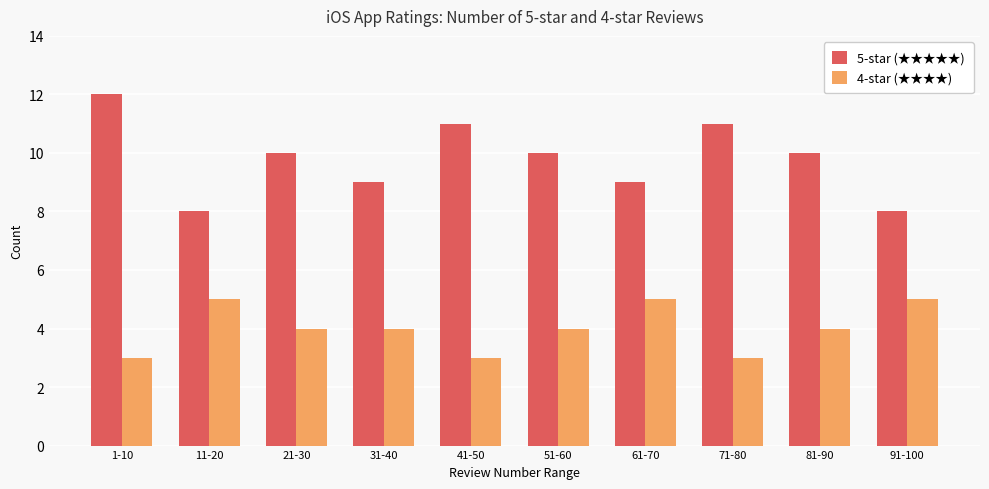

How many bars are there in each group?

2